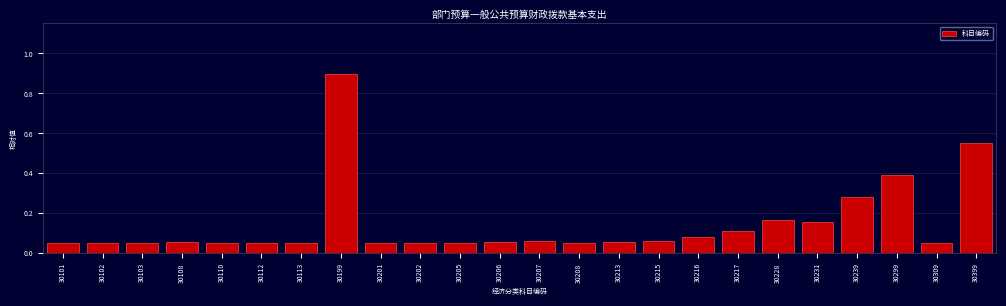

Between 30199 and 30110, which is larger?

30199